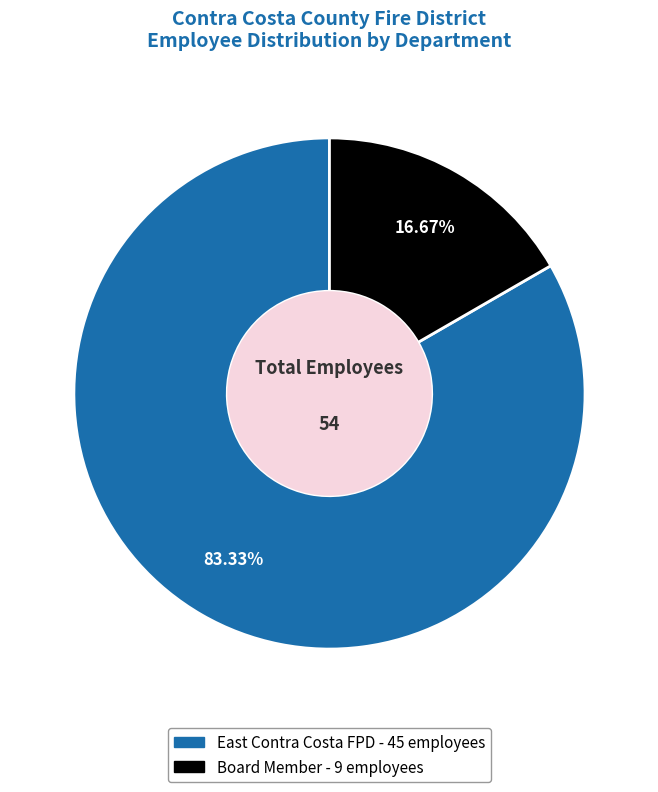

What is the smallest slice in the pie chart?

Board Member